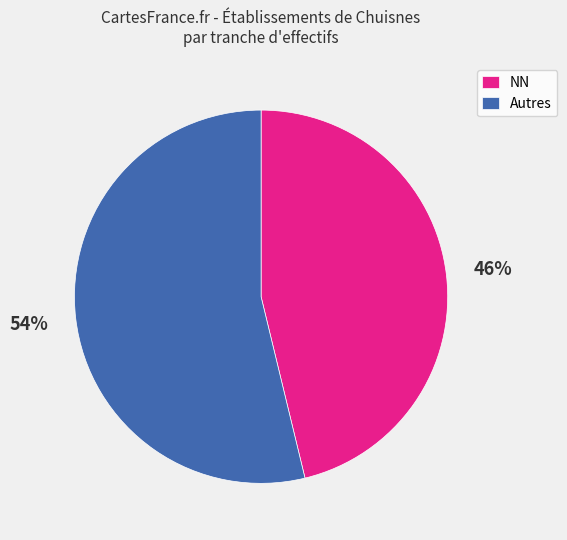

To the nearest percent, what is the difference between the largest and smallest slice percentages?

8%